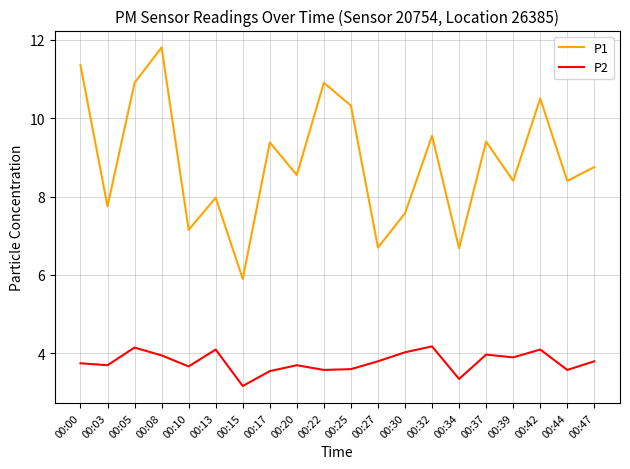

What is the total value across all series at 00:32?

13.7